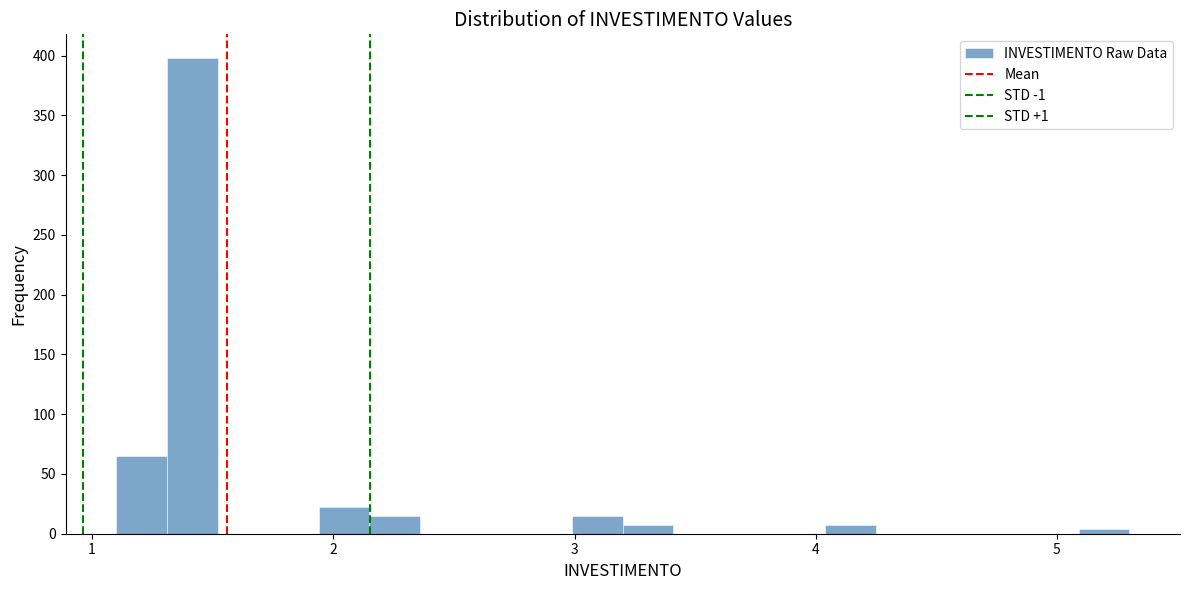

Around what value on the x-axis is the tallest bar? Give the approximate position of its centre, as read against the axis.

1.4